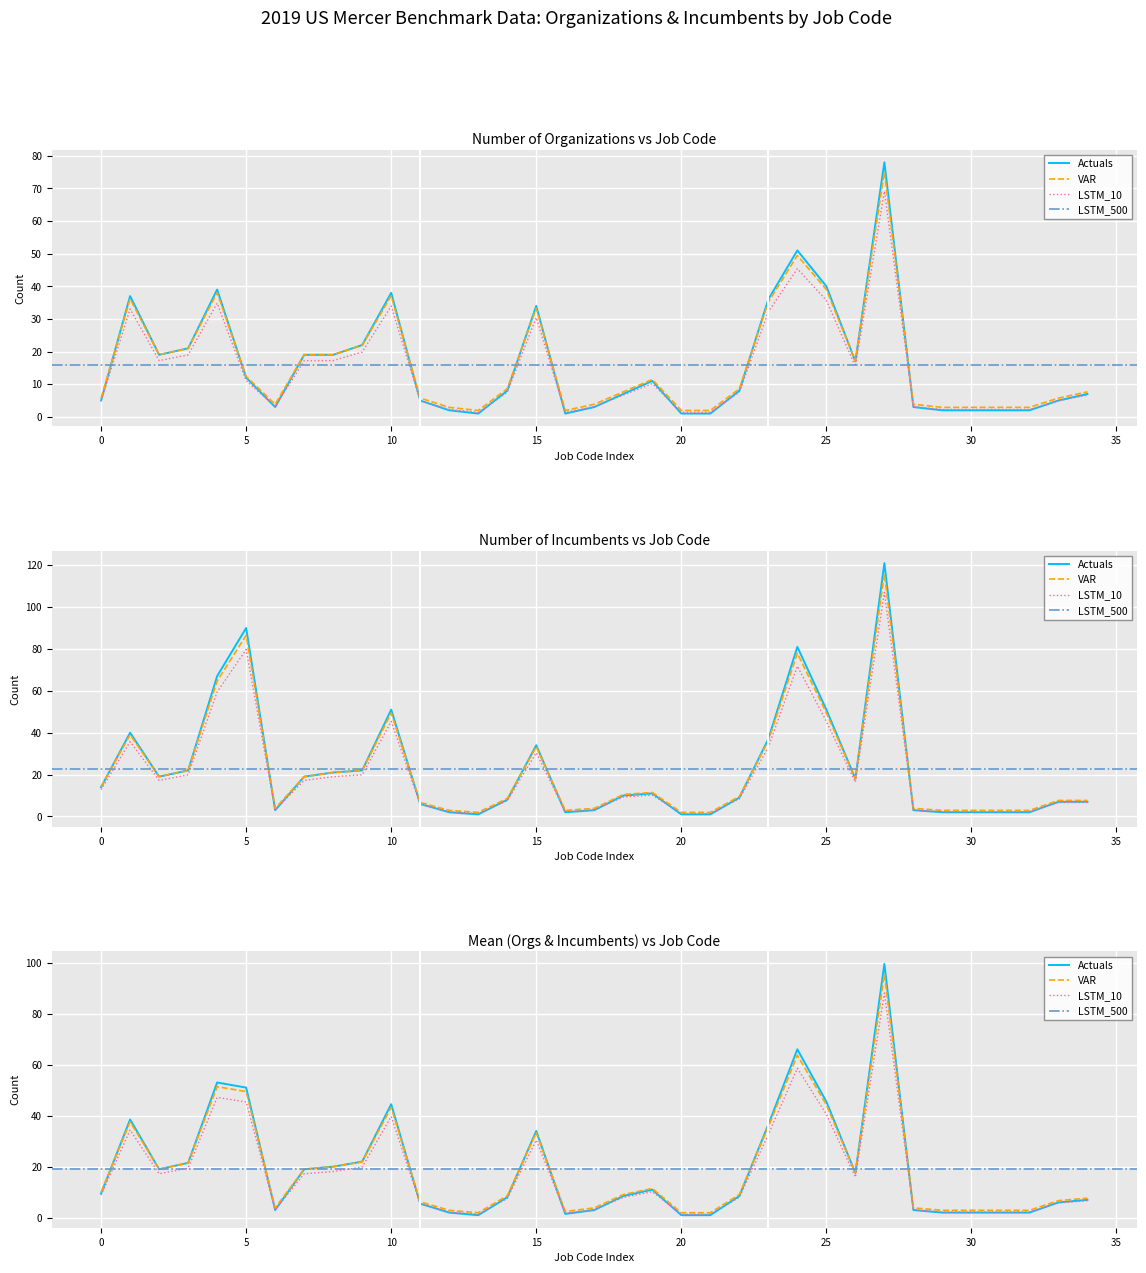

In Mean, how many points are higher than both neighbors (excluding endpoints)?

7